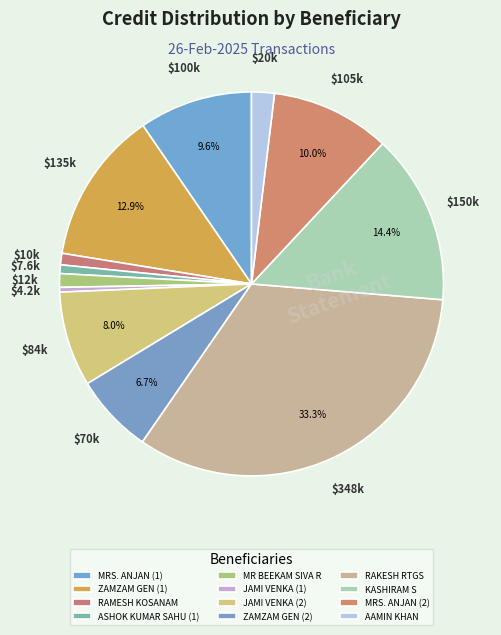

Count the number of slices in the pie.

12